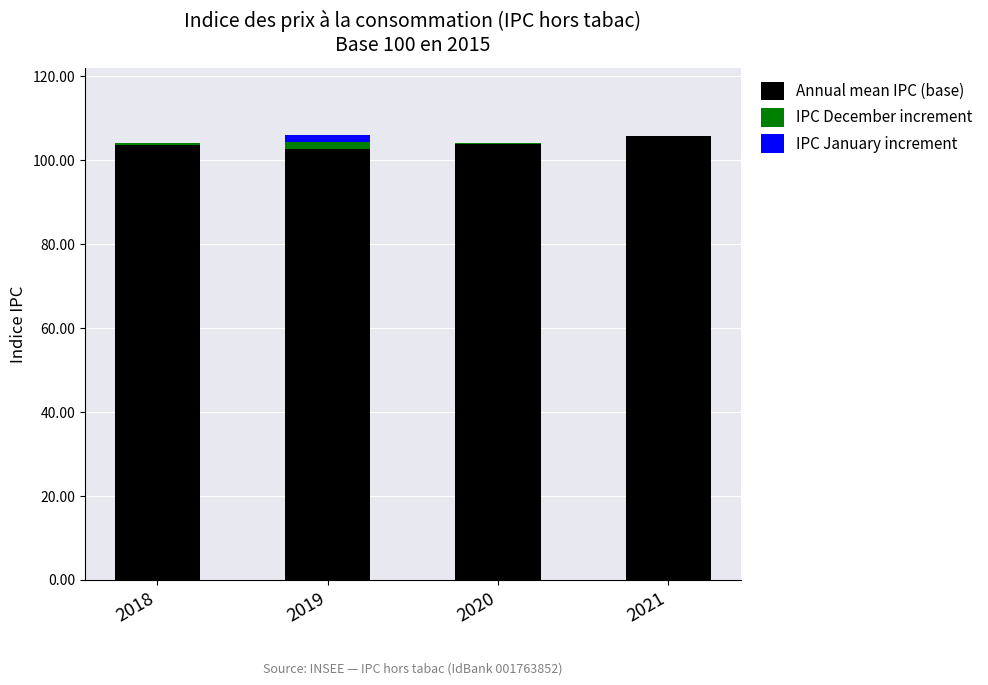

How many data points does each series have?

4